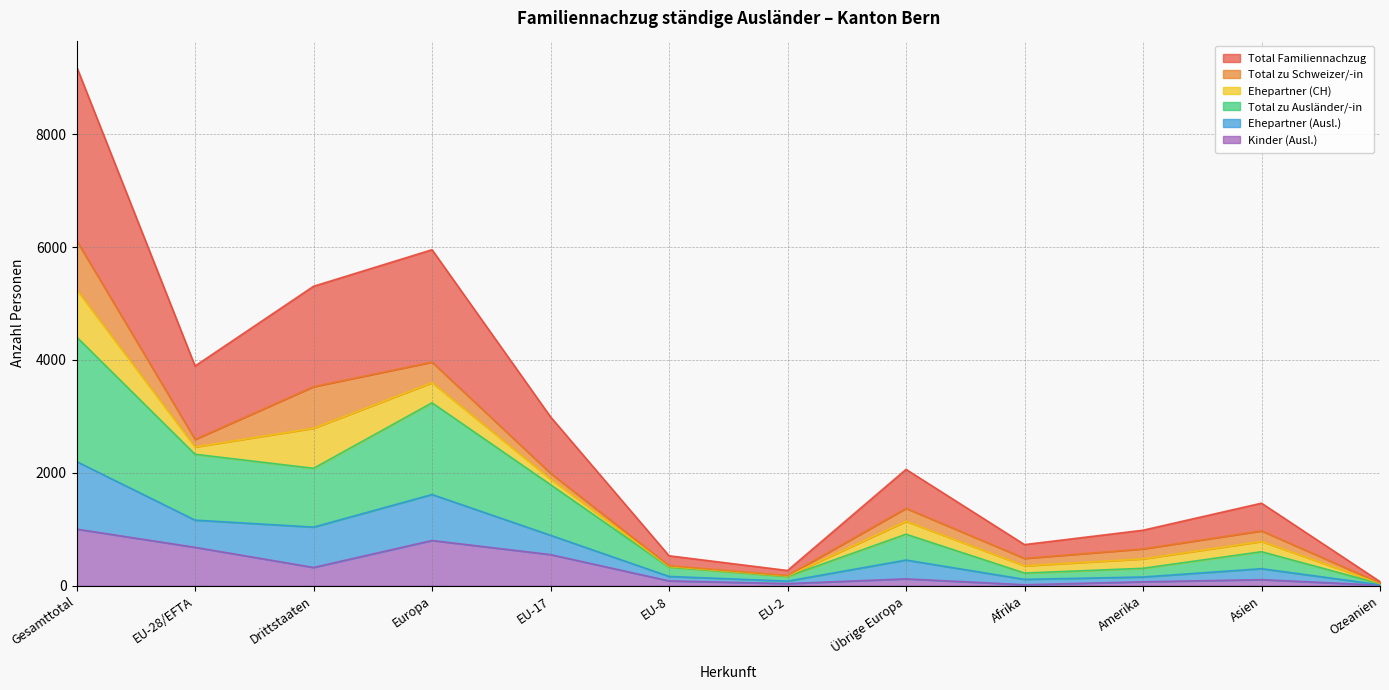

What is the highest value of the Kinder (Ausl.) series?

1003